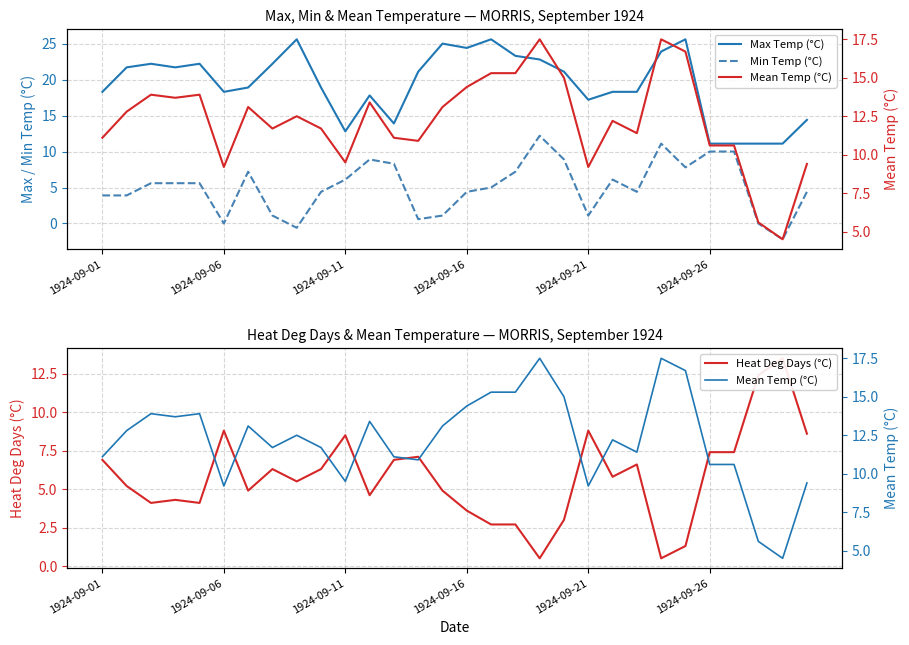

Reading left to right, transcribe all the data shown in this chart.

Max Temp (°C): 18.3	21.7	22.2	21.7	22.2	18.3	18.9	22.2	25.6	18.9	12.8	17.8	13.9	21.1	25.0	24.4	25.6	23.3	22.8	21.1	17.2	18.3	18.3	23.9	25.6	11.1	11.1	11.1	11.1	14.4
Min Temp (°C): 3.9	3.9	5.6	5.6	5.6	0.0	7.2	1.1	-0.6	4.4	6.1	8.9	8.3	0.6	1.1	4.4	5.0	7.2	12.2	8.9	1.1	6.1	4.4	11.1	7.8	10.0	10.0	0.0	-2.2	4.4
Mean Temp (°C): 11.1	12.8	13.9	13.7	13.9	9.2	13.1	11.7	12.5	11.7	9.5	13.4	11.1	10.9	13.1	14.4	15.3	15.3	17.5	15.0	9.2	12.2	11.4	17.5	16.7	10.6	10.6	5.6	4.5	9.4
Heat Deg Days (°C): 6.9	5.2	4.1	4.3	4.1	8.8	4.9	6.3	5.5	6.3	8.5	4.6	6.9	7.1	4.9	3.6	2.7	2.7	0.5	3.0	8.8	5.8	6.6	0.5	1.3	7.4	7.4	12.4	13.5	8.6